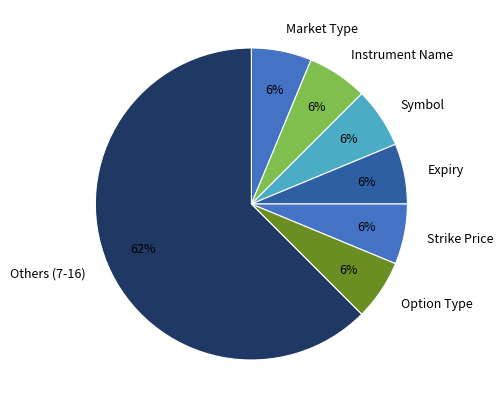

How many slices are in this pie chart?

7